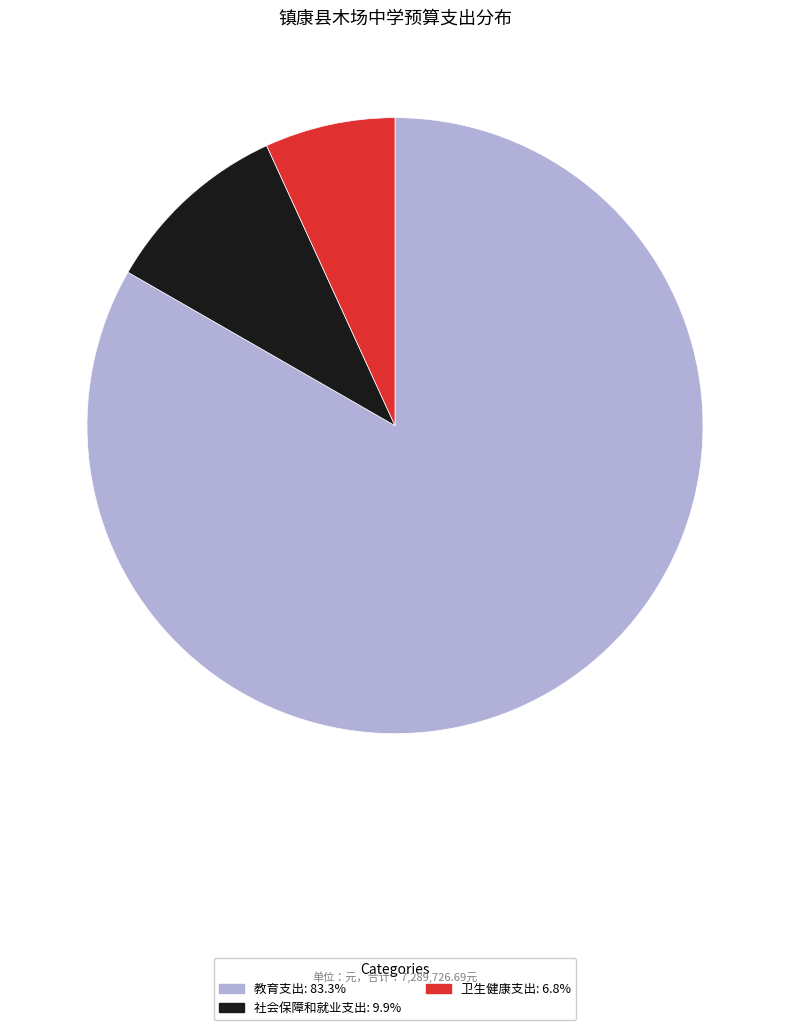

Count the number of slices in the pie.

3